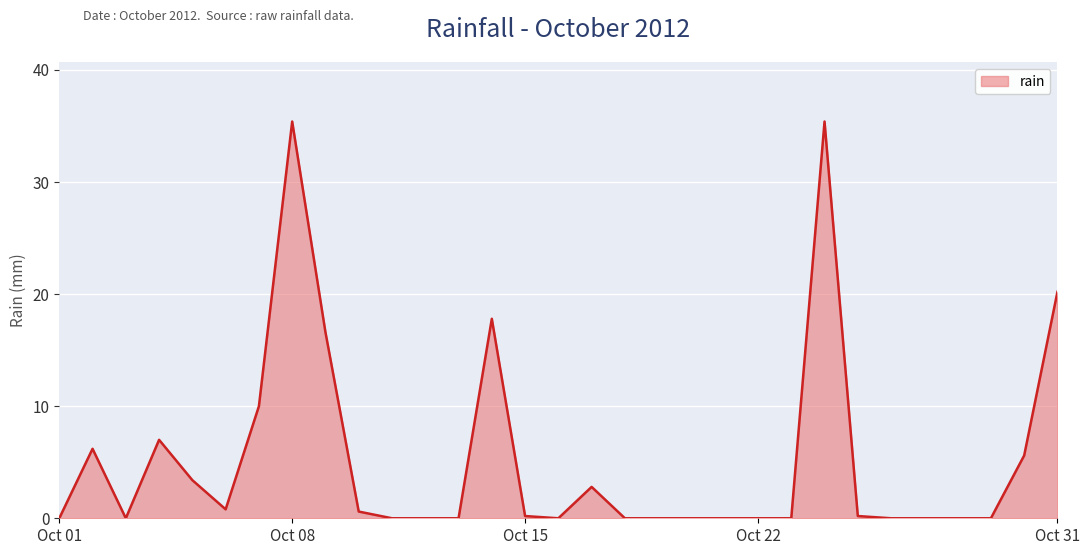

What is the difference between the maximum and minimum values?

35.4